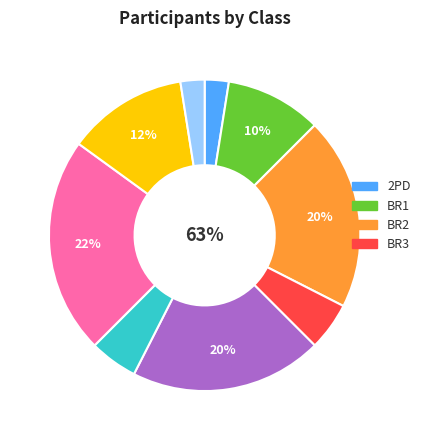

Combined, do PN1 and PN2 account for over 50%?

No